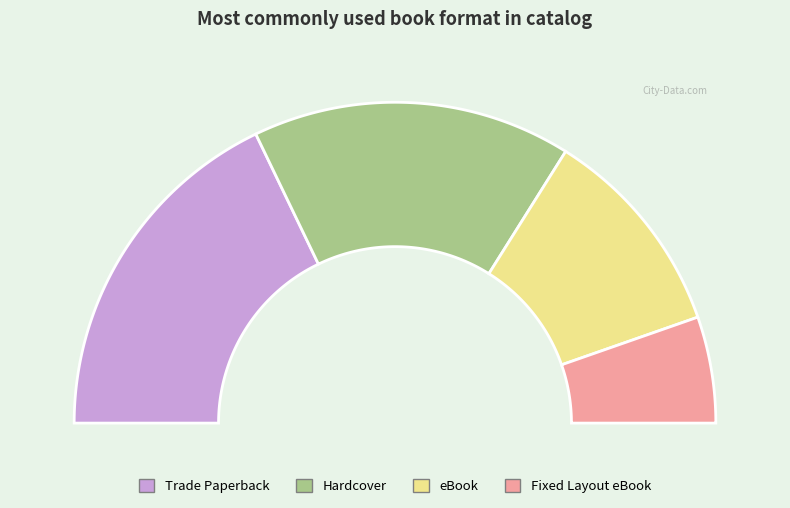

To the nearest percent, what is the combined percentage of Fixed Layout eBook and eBook?

32%